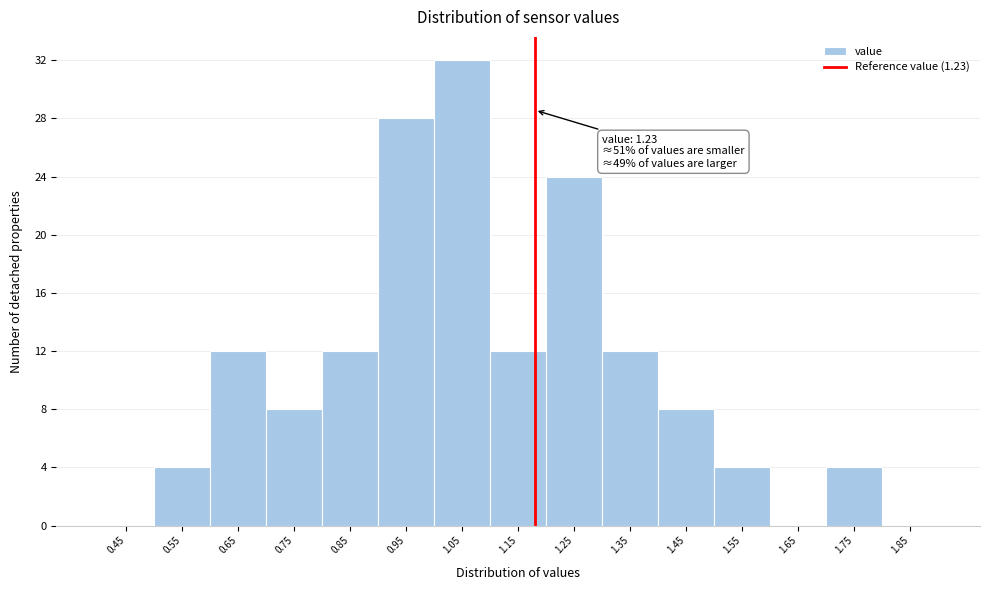

Reading left to right, extract all data points from this chart.

0.45=0	0.55=4	0.65=12	0.75=8	0.85=12	0.95=28	1.05=32	1.15=12	1.25=24	1.35=12	1.45=8	1.55=4	1.65=0	1.75=4	1.85=0